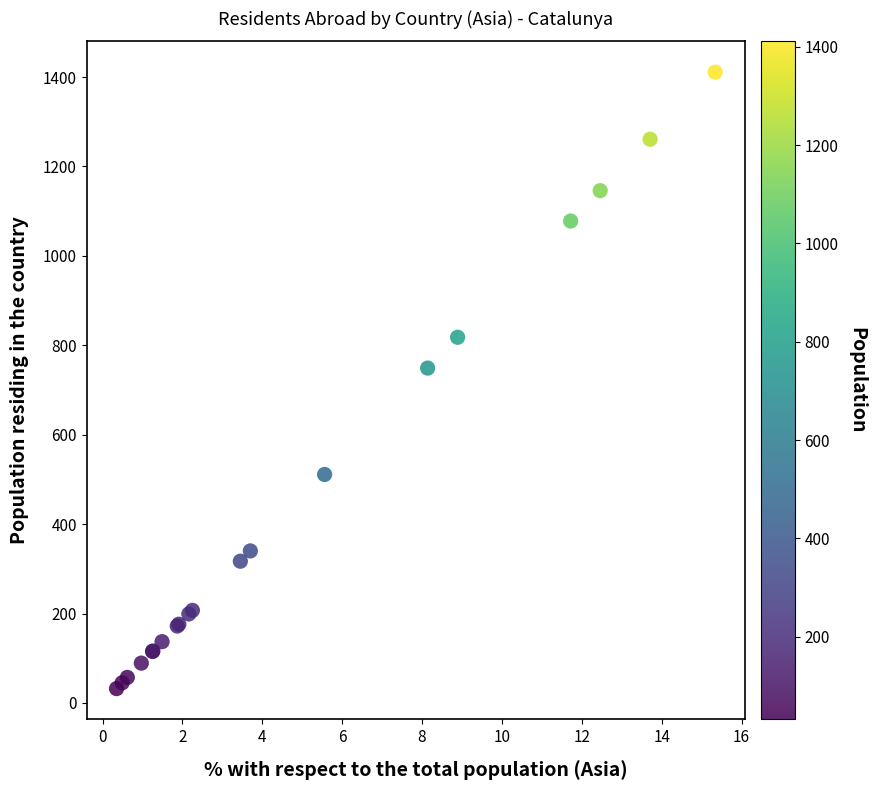

What Y value in the scatter plot is closest to 721?

749